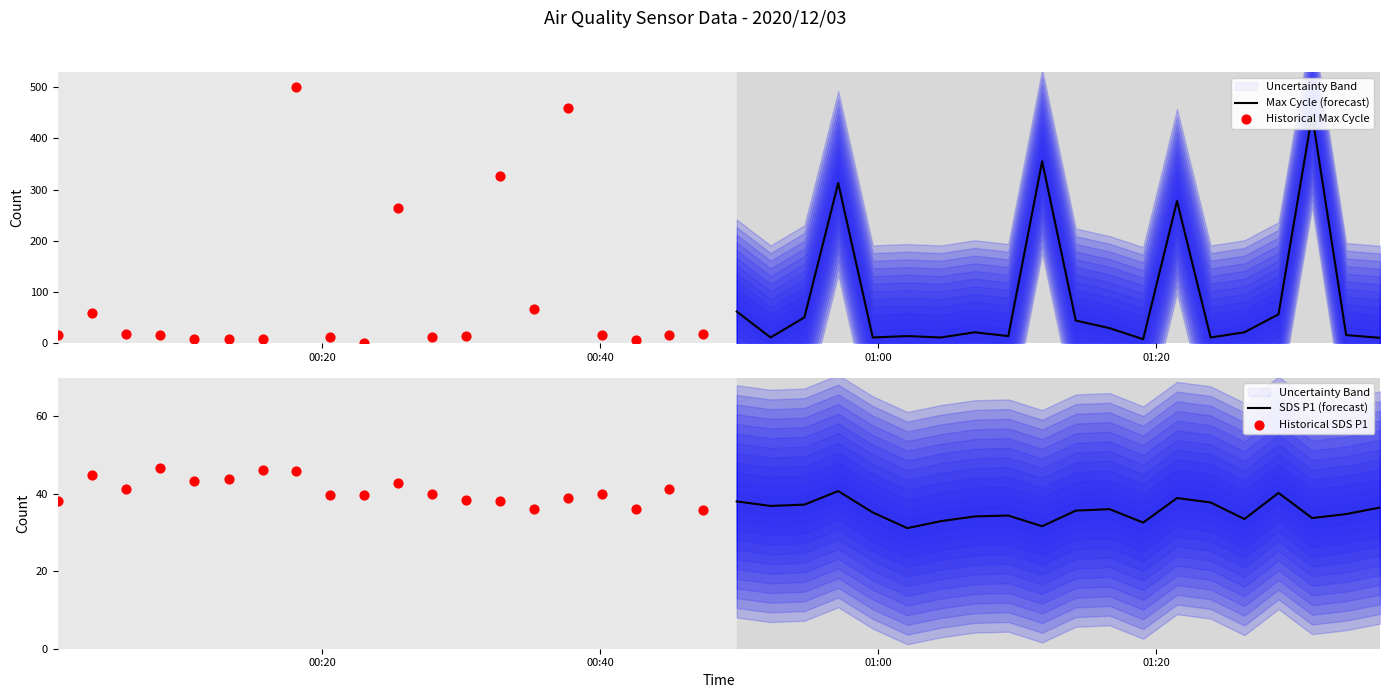

Which series contains the lowest Y value?

Historical Max Cycle